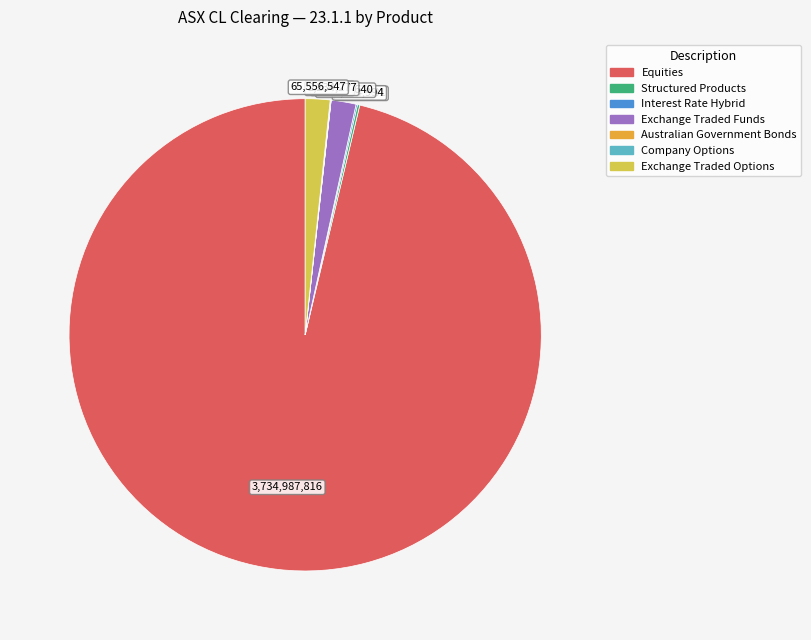

Is there a majority slice in this chart?

Yes